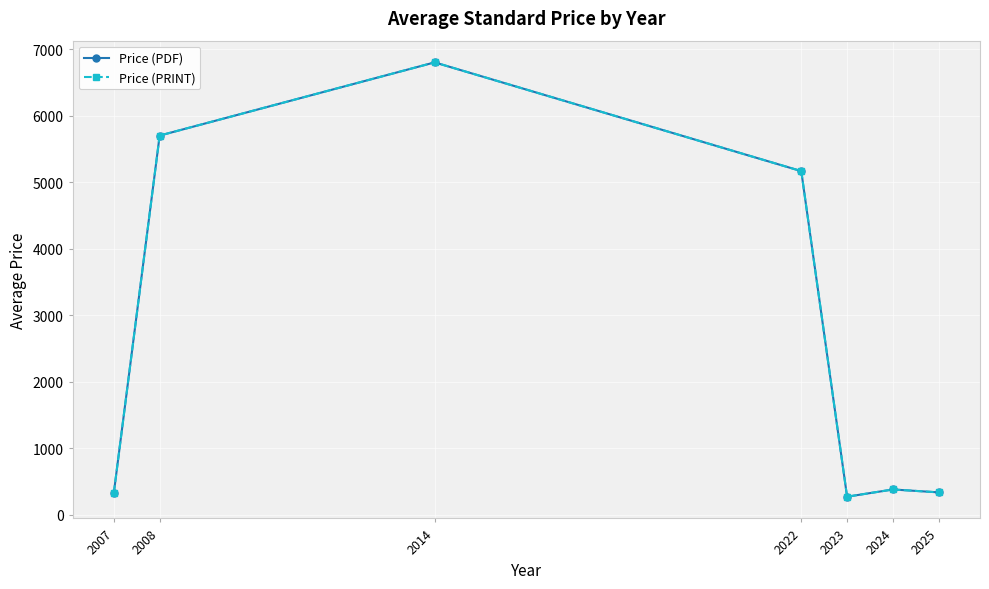

What is the value of the Price (PRINT) point at the 3rd from the left?

6800.0